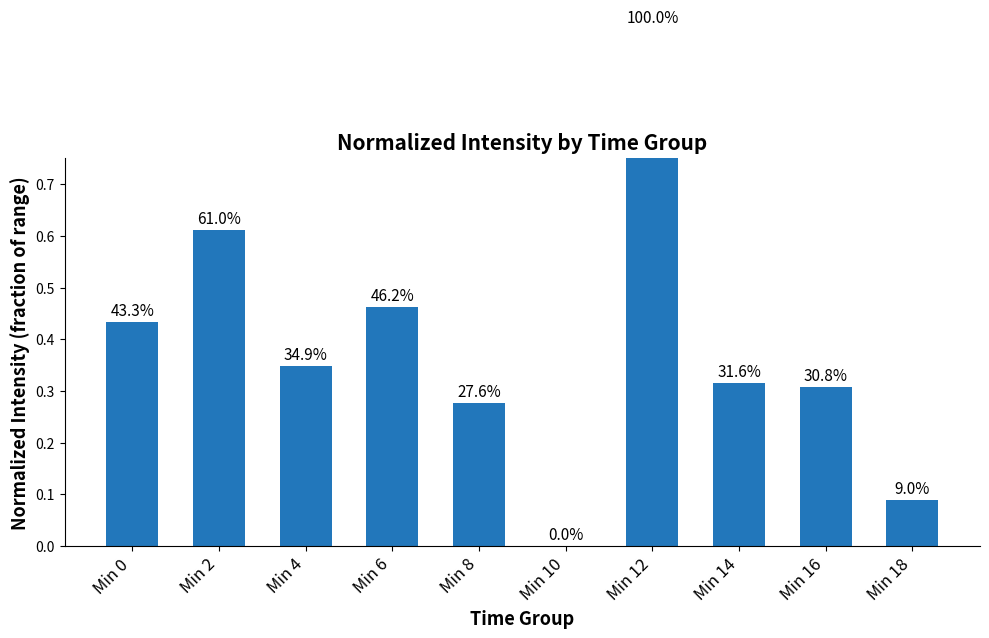

Which category has the highest value across all series?

Min 12